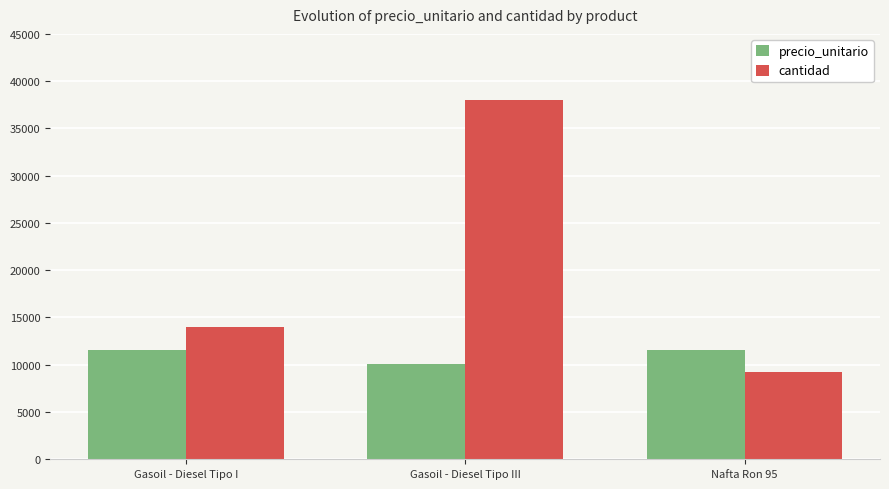

Does the chart contain any negative values?

No